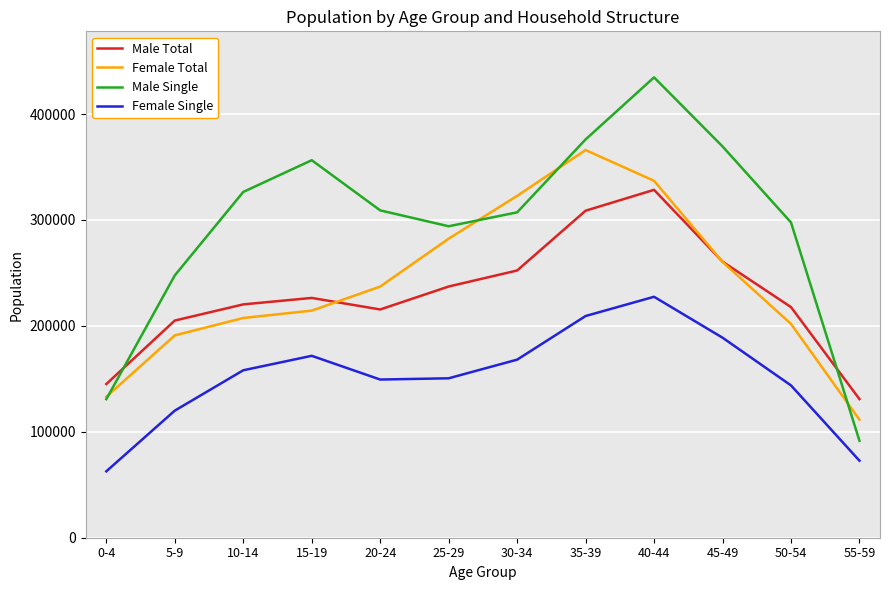

Rank the series at 15-19 from highest to lowest value.

Male Single, Male Total, Female Total, Female Single